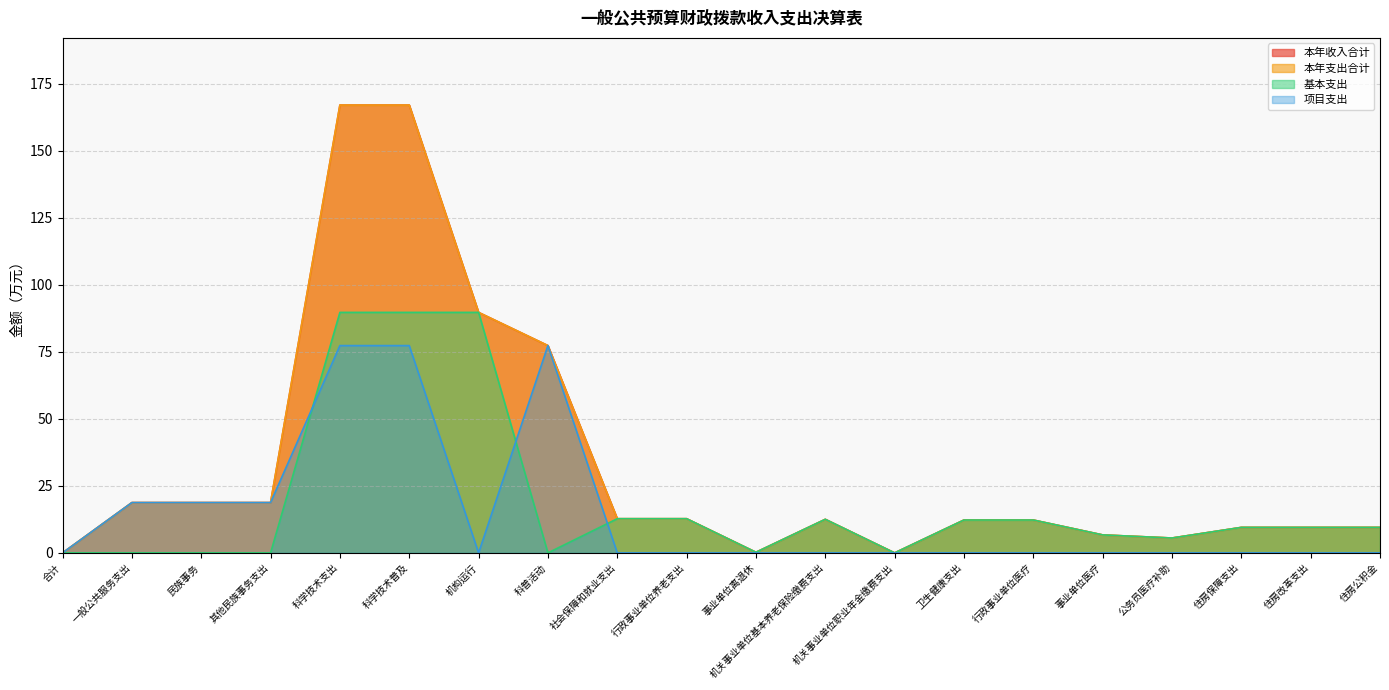

Where does the 本年收入合计 series first go above 12?

一般公共服务支出